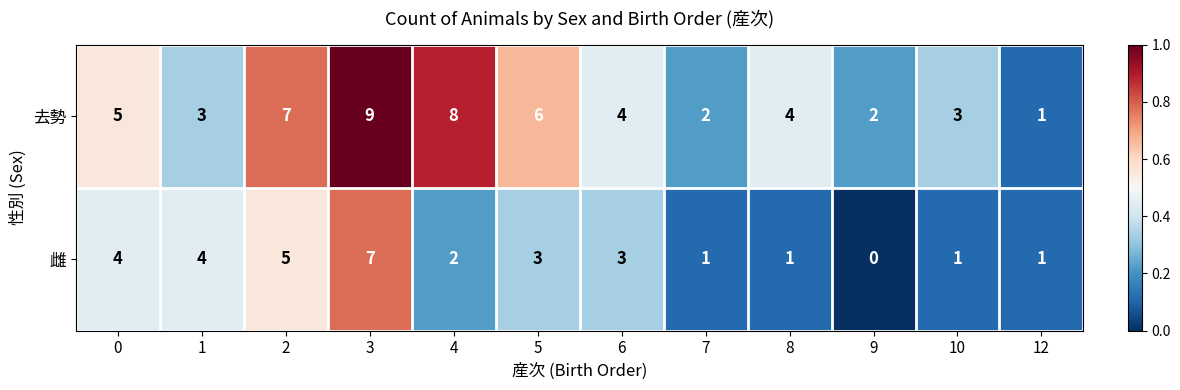

Reading left to right, list all the values displayed in this chart.

去勢: 0=5	1=3	2=7	3=9	4=8	5=6	6=4	7=2	8=4	9=2	10=3	12=1
雌: 0=4	1=4	2=5	3=7	4=2	5=3	6=3	7=1	8=1	9=0	10=1	12=1